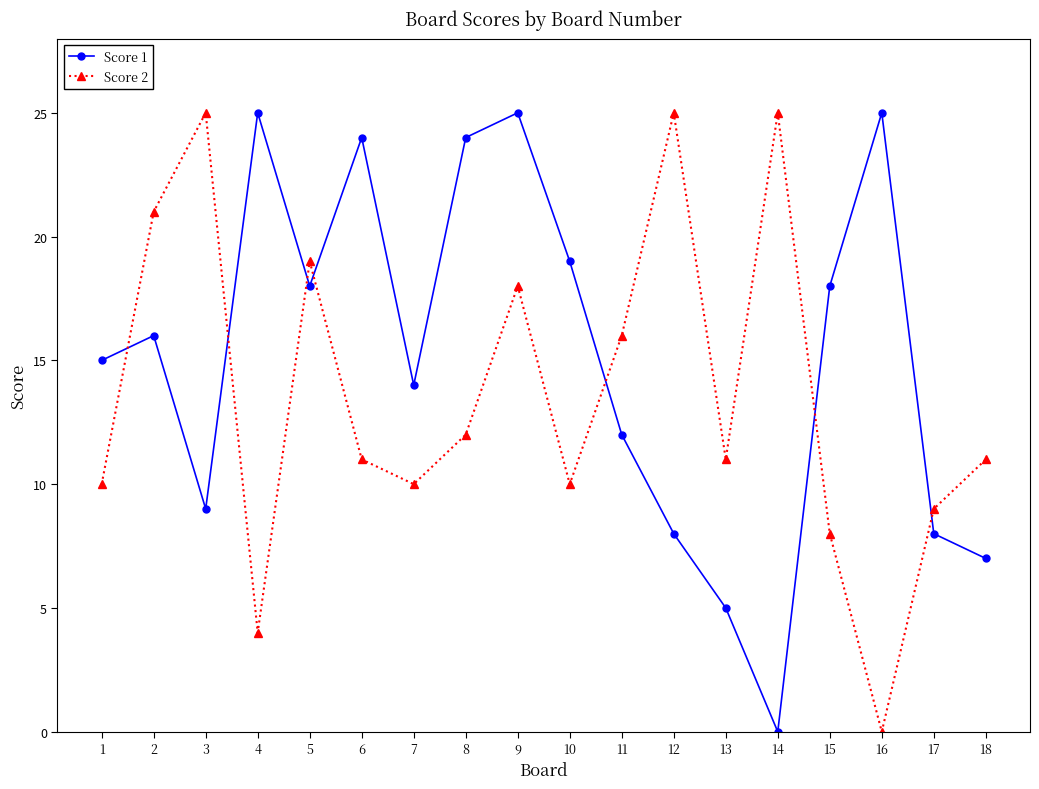

At which label does Score 1 reach its minimum?

14